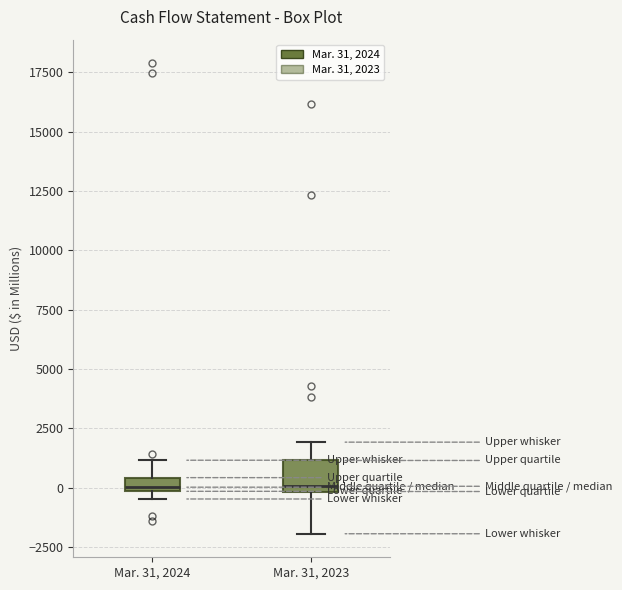

Which box is the tallest, from its lower edge to its upper edge?

Mar. 31, 2023